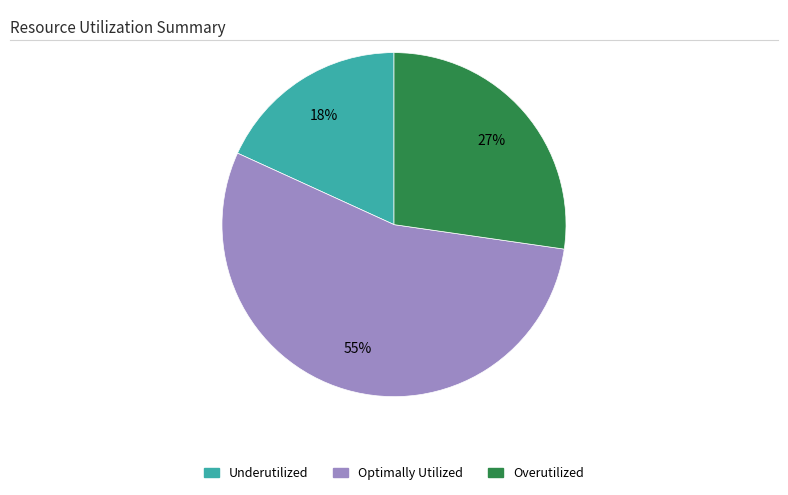

How many slices are in this pie chart?

3